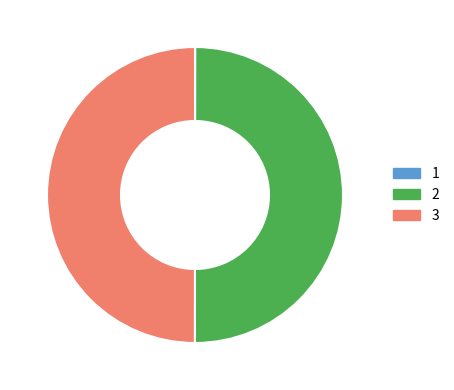

Is it true that 3 is 50% of the pie?

True